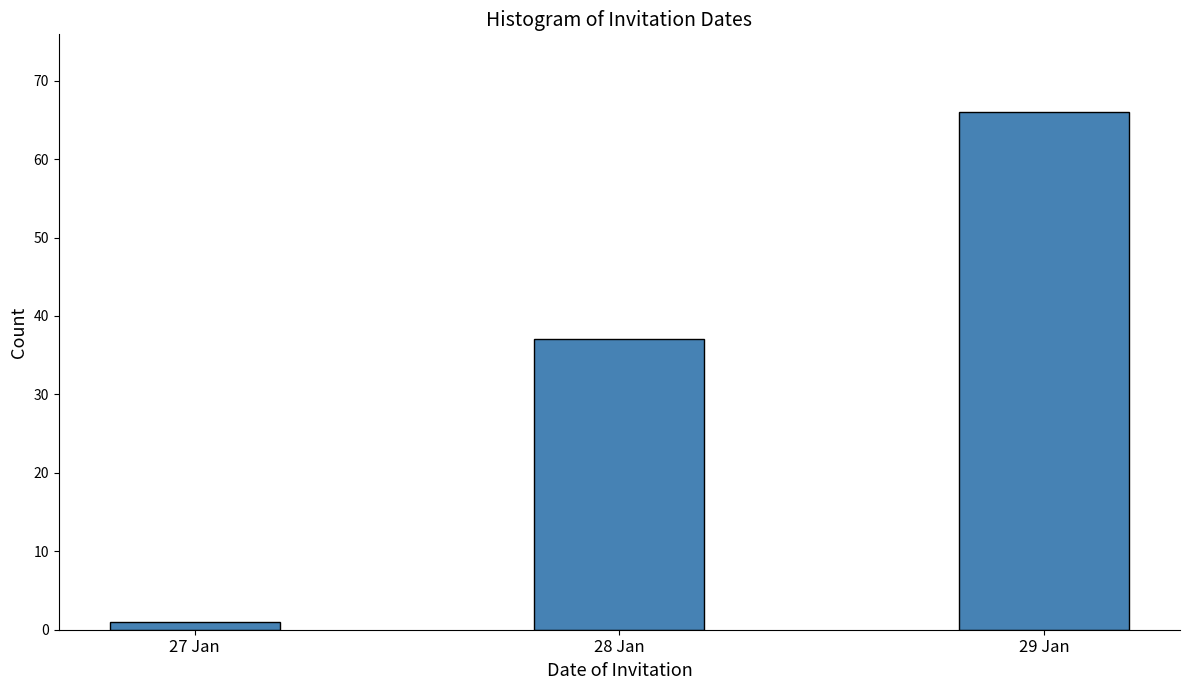

Reading right to left, what are all the values shown in this chart?

66	37	1